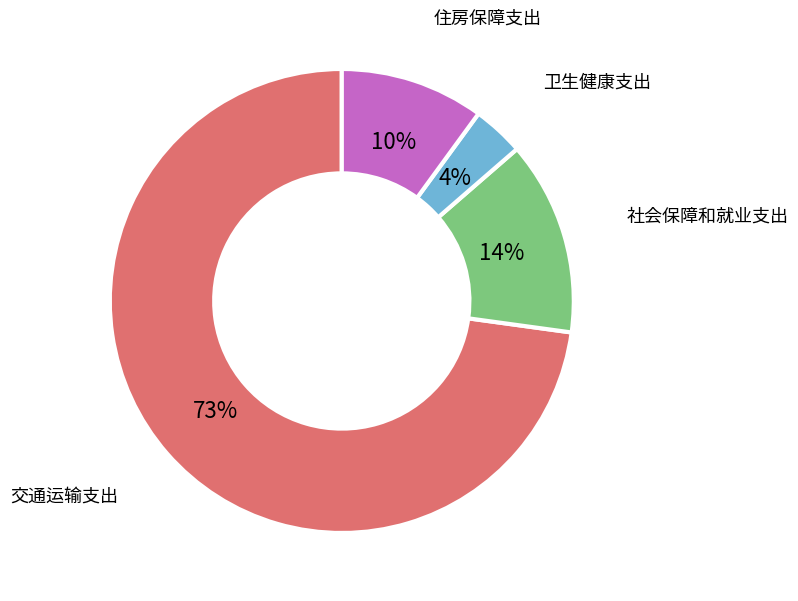

How many slices are in this pie chart?

4